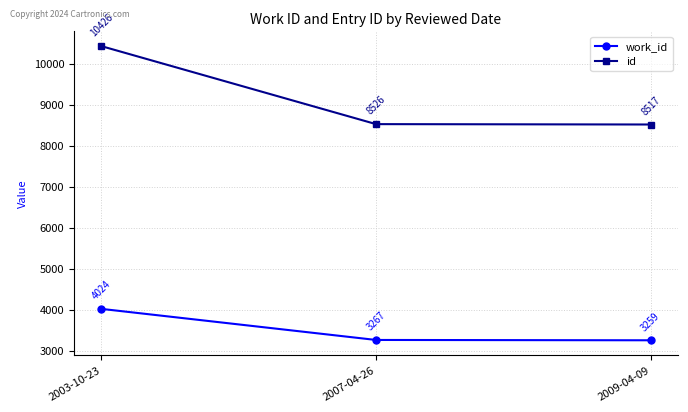

True or false: work_id has a value of 3267 at 2007-04-26.

True